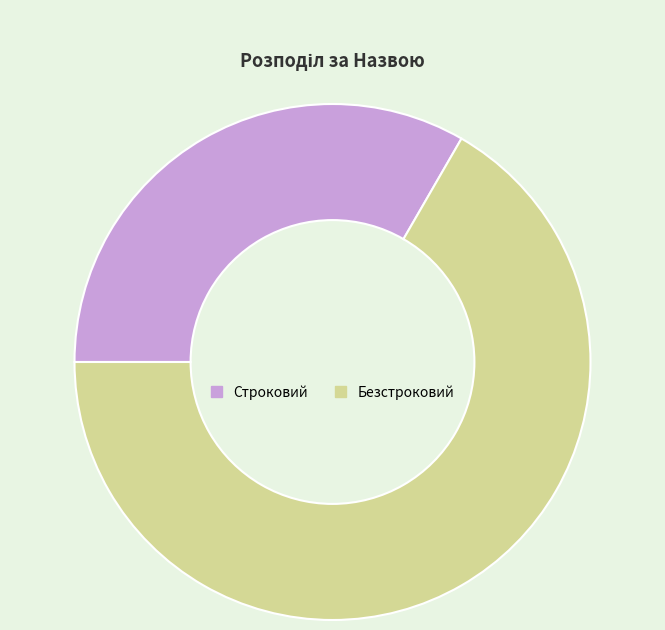

Do Строковий and Безстроковий together represent more than half of the pie?

Yes